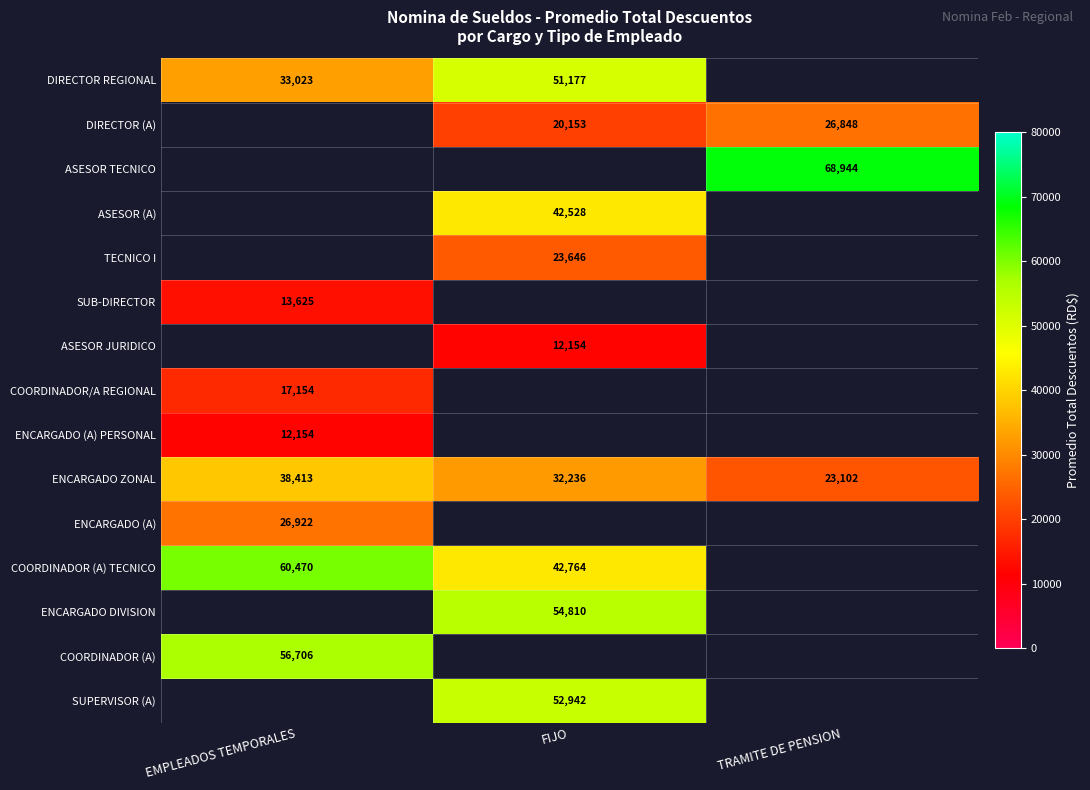

The value of ENCARGADO ZONAL at FIJO is 32236.0. True or false?

True